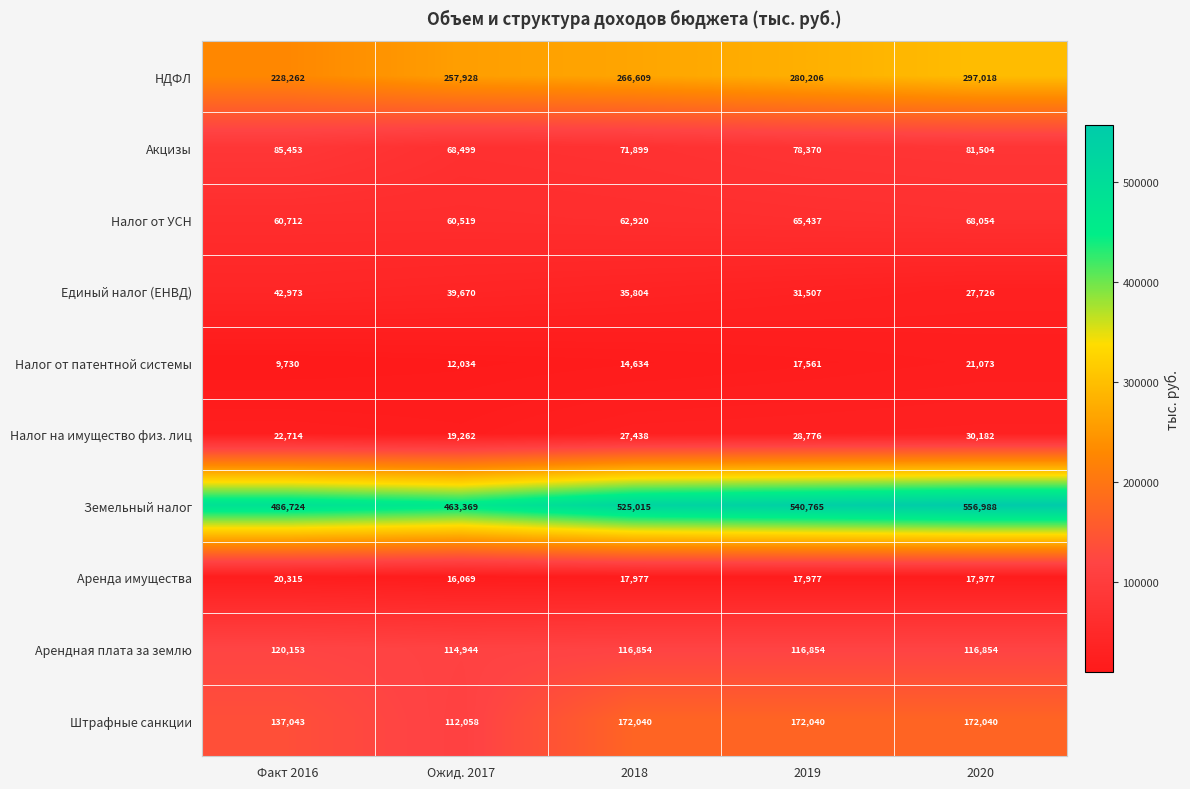

The value of Аренда имущества at 2018 is 32033. True or false?

False